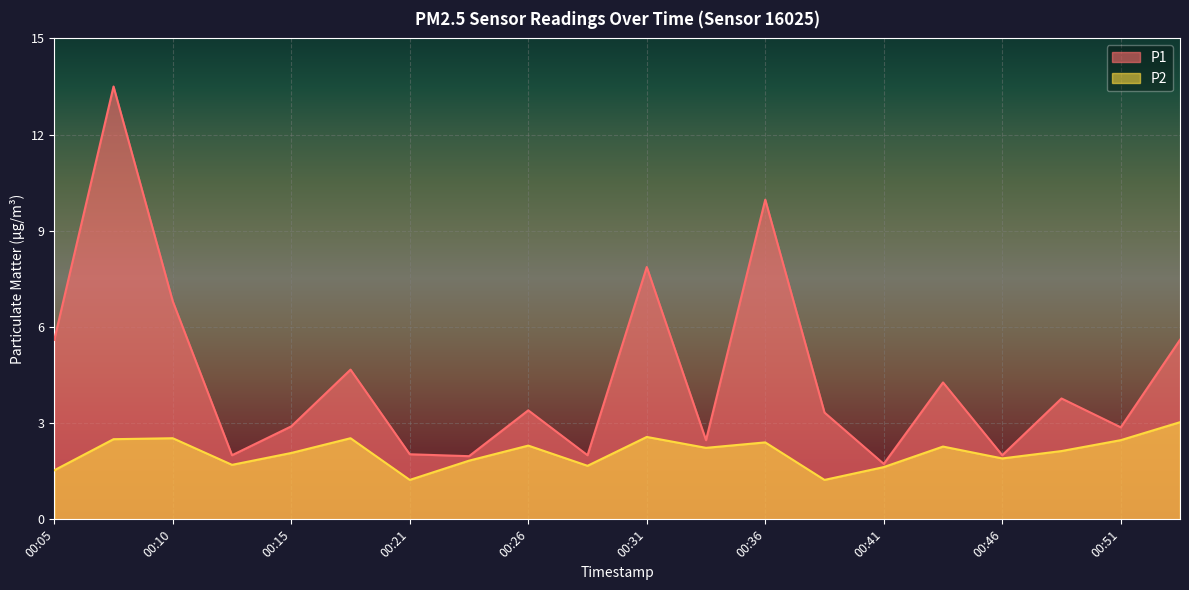

How many values in the P2 series exceed 2?

12